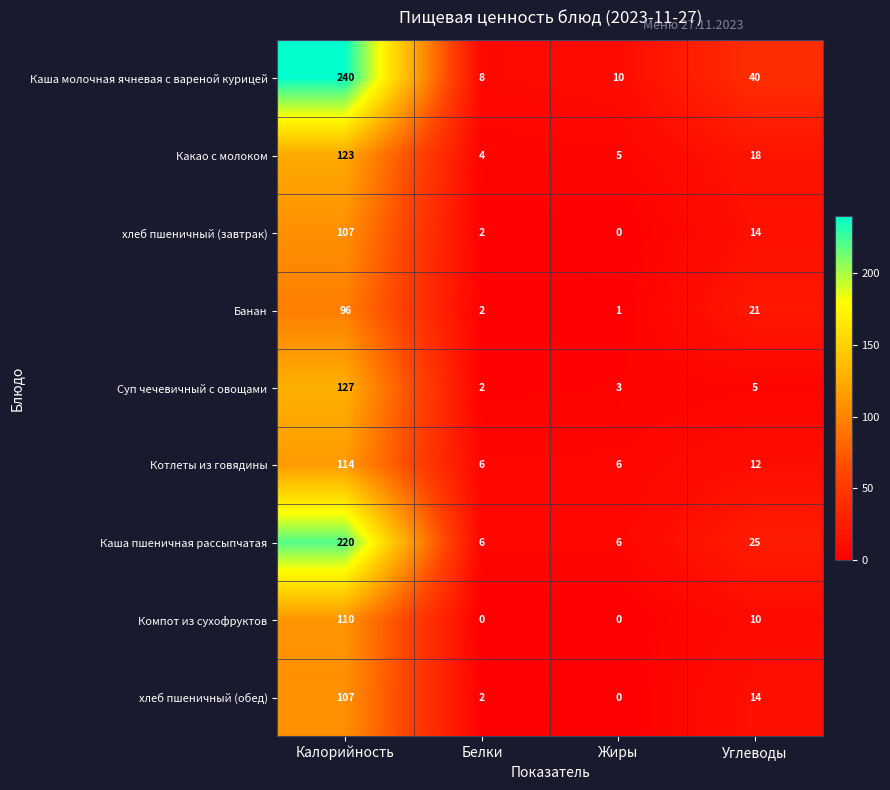

What is the maximum value shown in the chart?

240